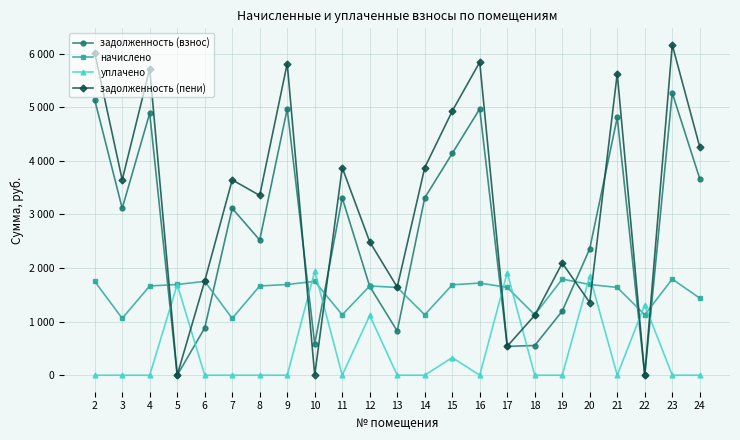

Is this an area chart (filled region under the line)?

No